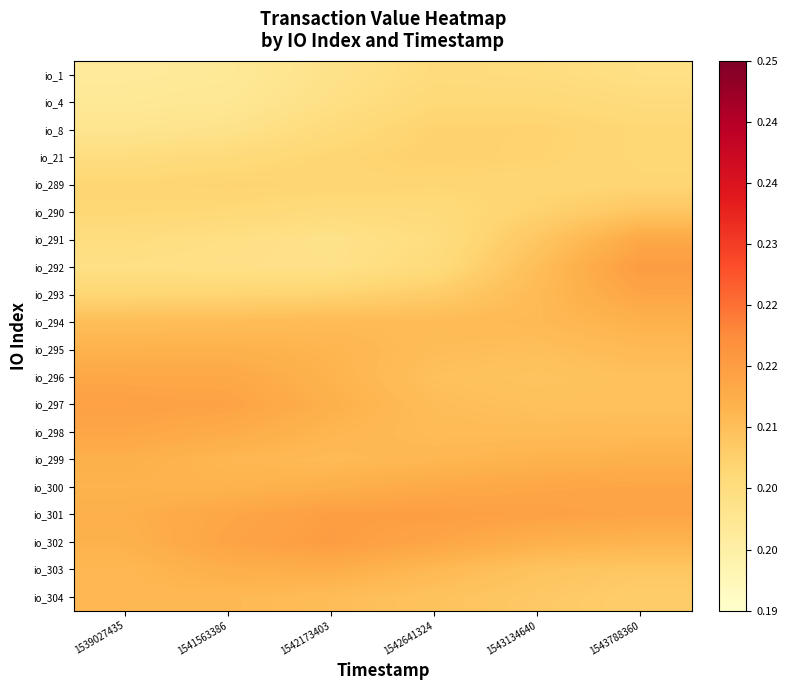

What is the smallest value displayed?

0.2